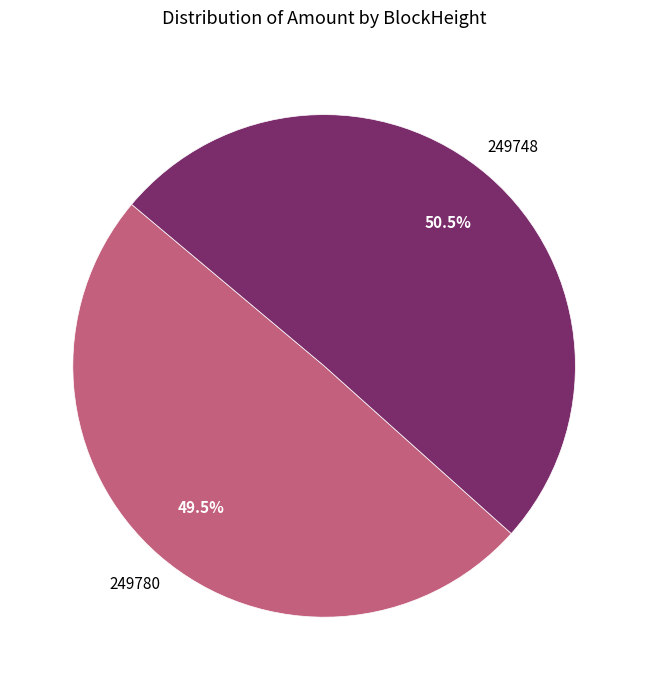

What is the ratio of the value at 249748 to the value at 249780?

1.0